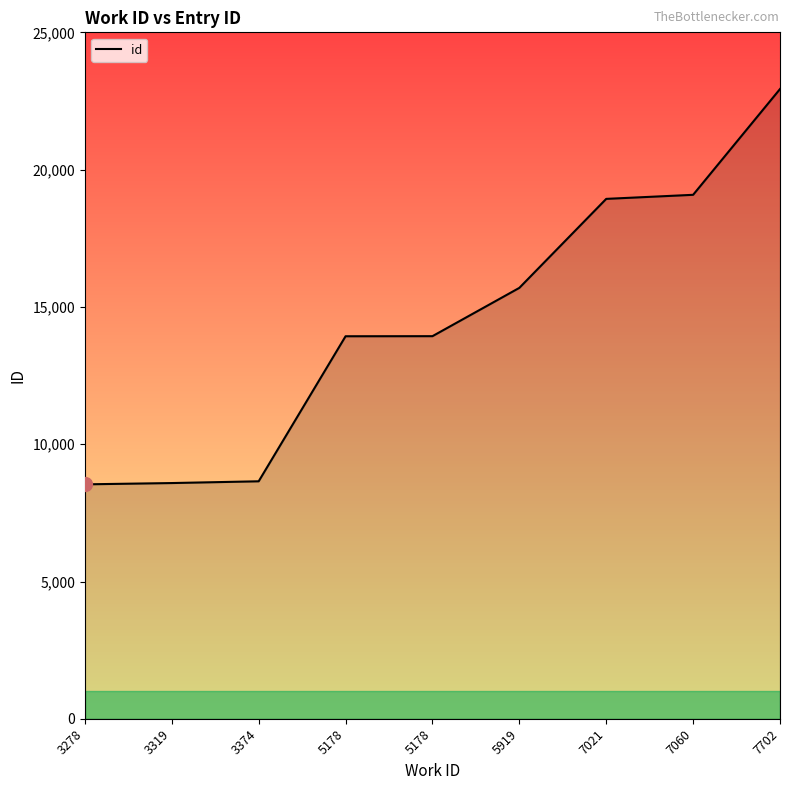

Approximately how many times larger is the value at 5919 compared to 7702?

0.7